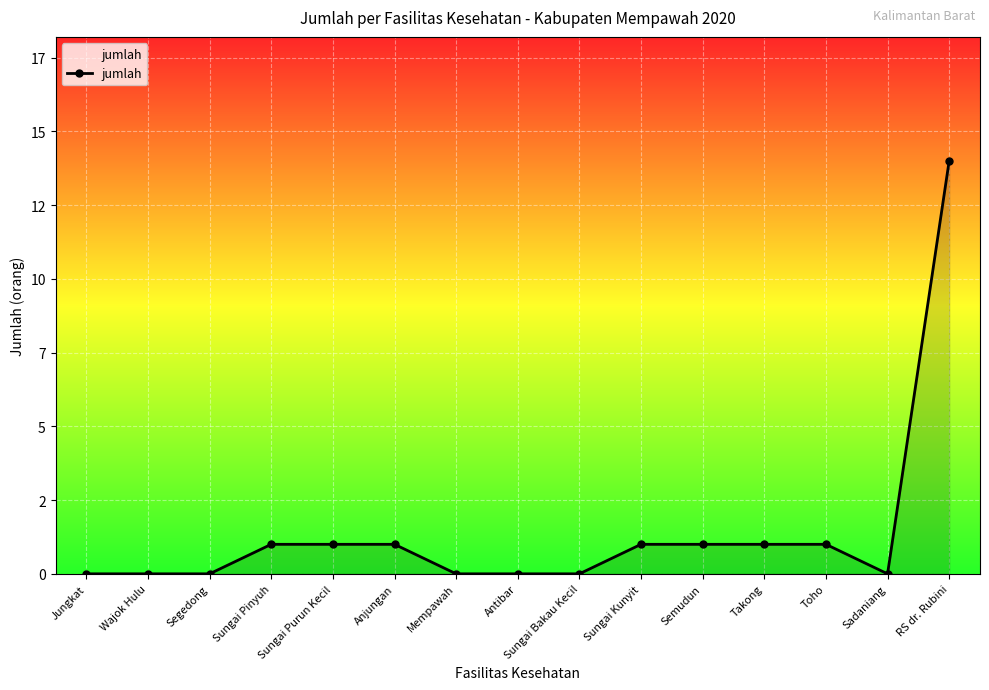

Where is the first local minimum?

Sadaniang